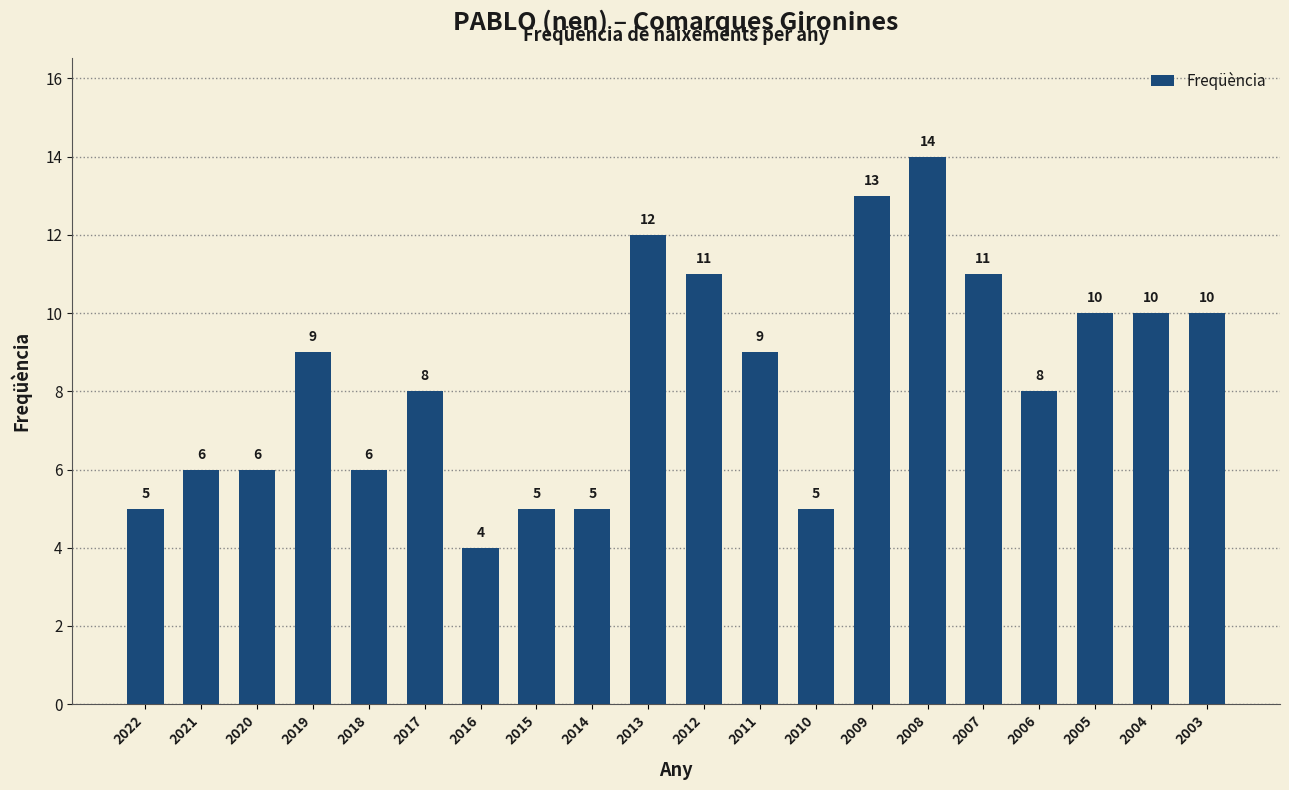

What is the difference between the maximum and second lowest values?

9